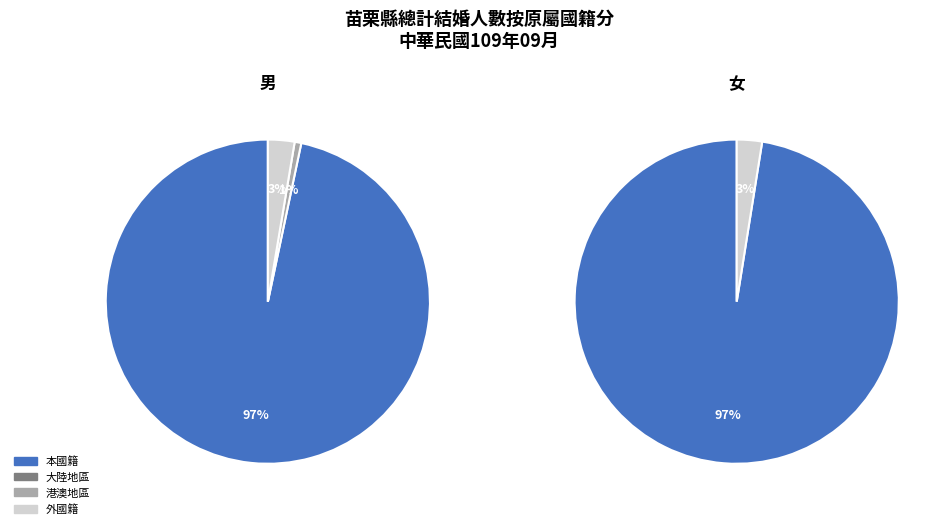

True or false: 女 accounts for 50% of the total.

True